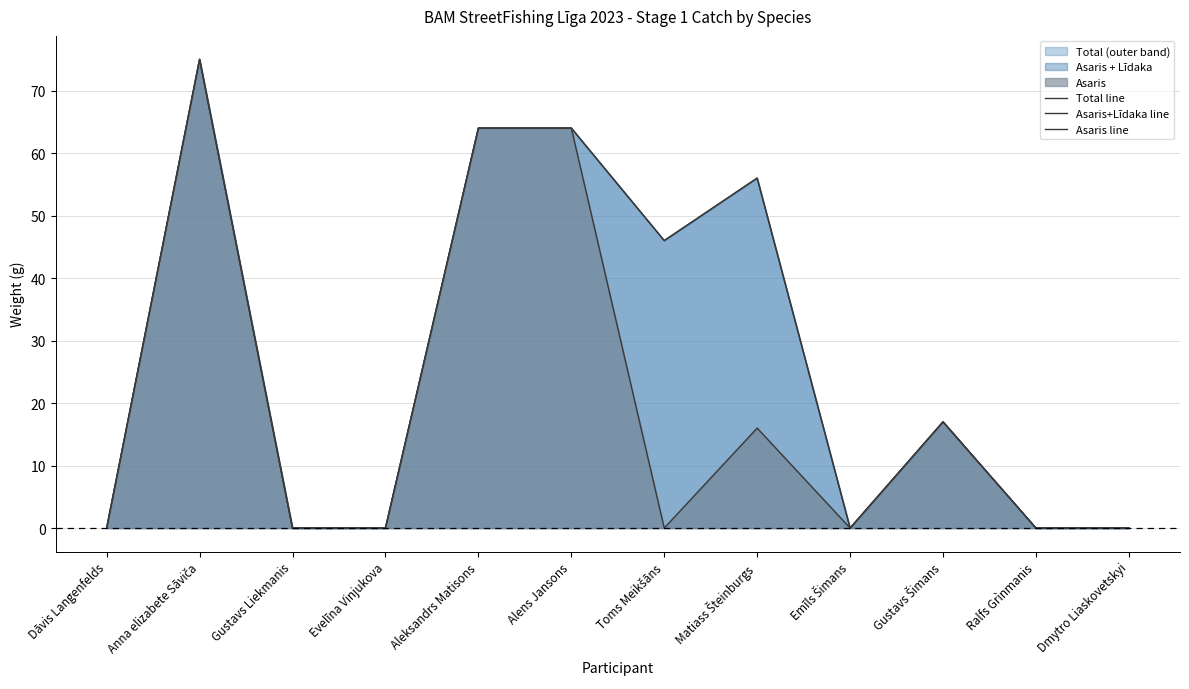

Reading left to right, extract all data points from this chart.

Total line: Dāvis Langenfelds=0	Anna elizabete Sāviča=75	Gustavs Liekmanis=0	Evelīna Vinjukova=0	Aleksandrs Matisons=64	Alens Jansons=64	Toms Meikšāns=46	Matiass Šteinburgs=56	Emīls Šimans=0	Gustavs Šimans=17	Ralfs Grìnmanis=0	Dmytro Liaskovetskyi=0
Asaris+Līdaka line: Dāvis Langenfelds=0	Anna elizabete Sāviča=75	Gustavs Liekmanis=0	Evelīna Vinjukova=0	Aleksandrs Matisons=64	Alens Jansons=64	Toms Meikšāns=46	Matiass Šteinburgs=56	Emīls Šimans=0	Gustavs Šimans=17	Ralfs Grìnmanis=0	Dmytro Liaskovetskyi=0
Asaris line: Dāvis Langenfelds=0	Anna elizabete Sāviča=75	Gustavs Liekmanis=0	Evelīna Vinjukova=0	Aleksandrs Matisons=64	Alens Jansons=64	Toms Meikšāns=0	Matiass Šteinburgs=16	Emīls Šimans=0	Gustavs Šimans=17	Ralfs Grìnmanis=0	Dmytro Liaskovetskyi=0